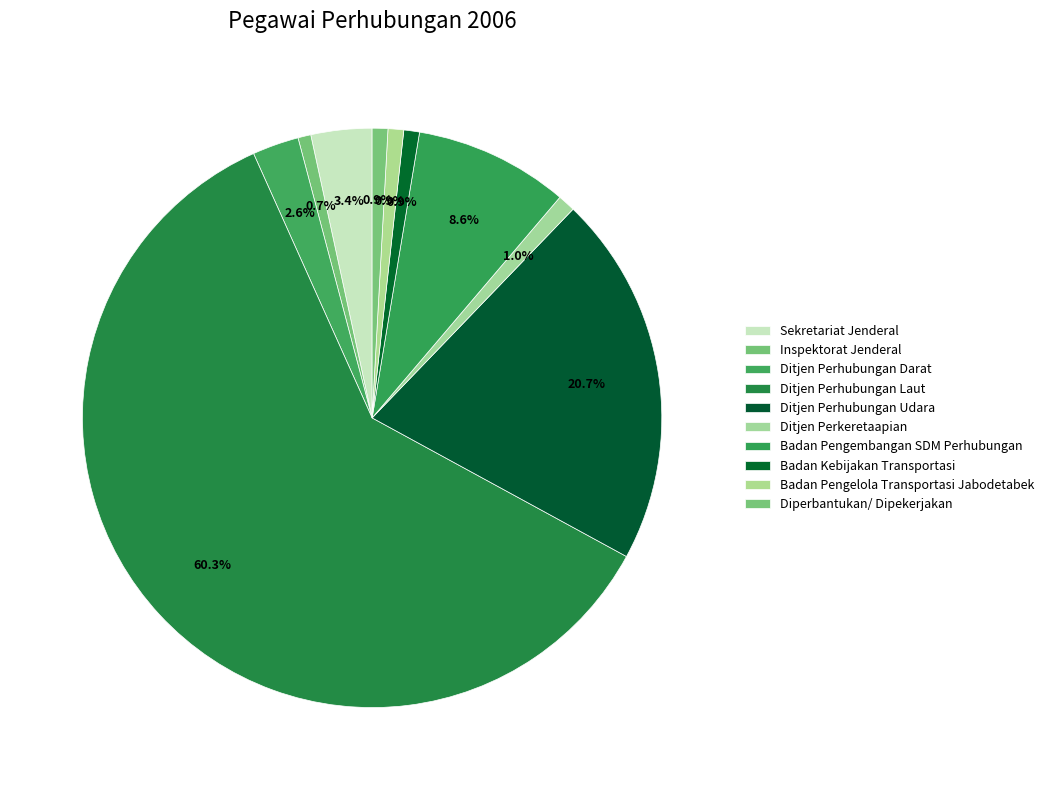

The Ditjen Perhubungan Darat slice represents 13% of the pie. True or false?

False